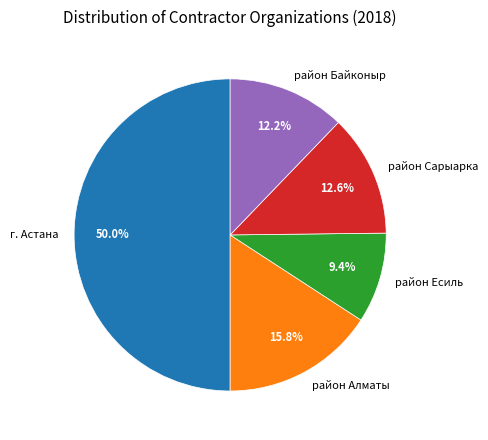

Does район Байконыр account for over 50% of the chart?

No